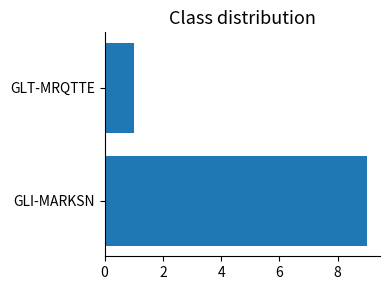

Reading bottom to top, what are all the values shown in this chart?

GLI-MARKSN=9	GLT-MRQTTE=1